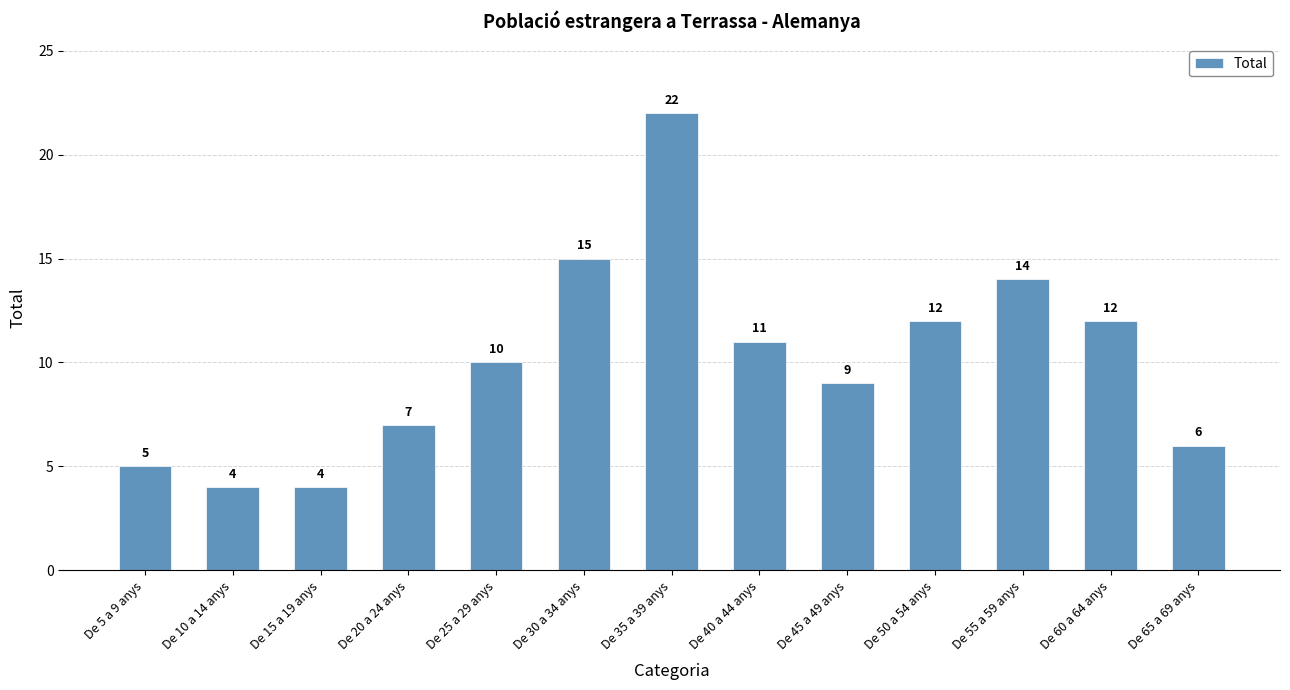

How many bars are there in total?

13